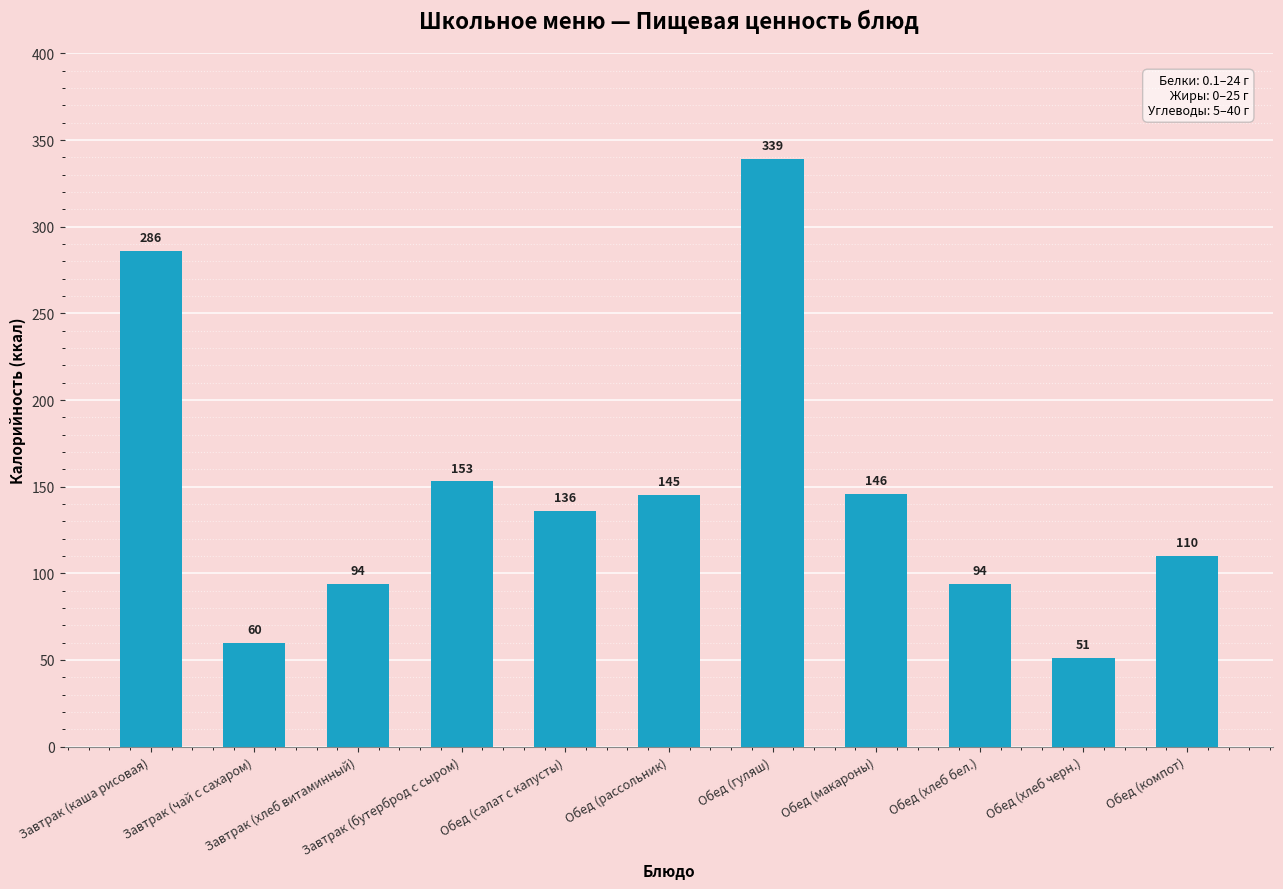

What is the average value?

147